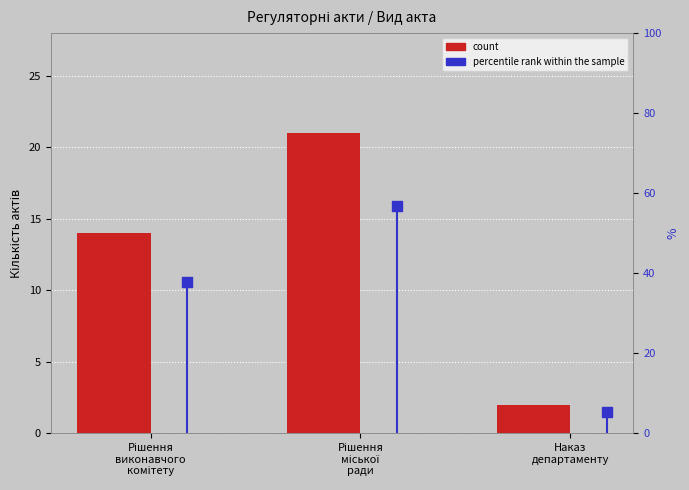

At which category is the sum across all series the highest?

Рішення
міської
ради